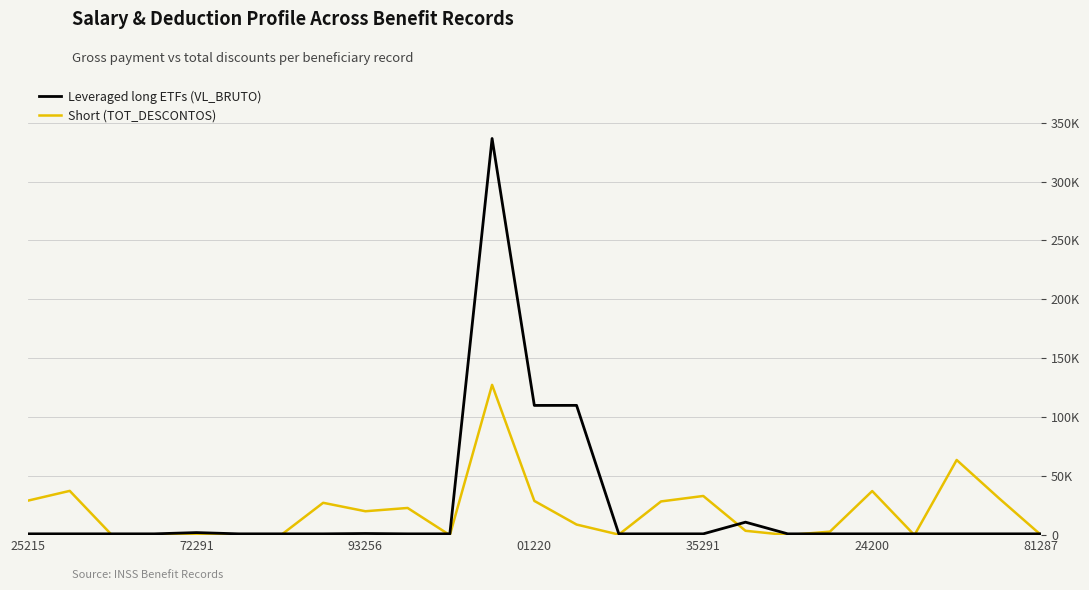

Does the chart display data point markers on the line(s)?

No